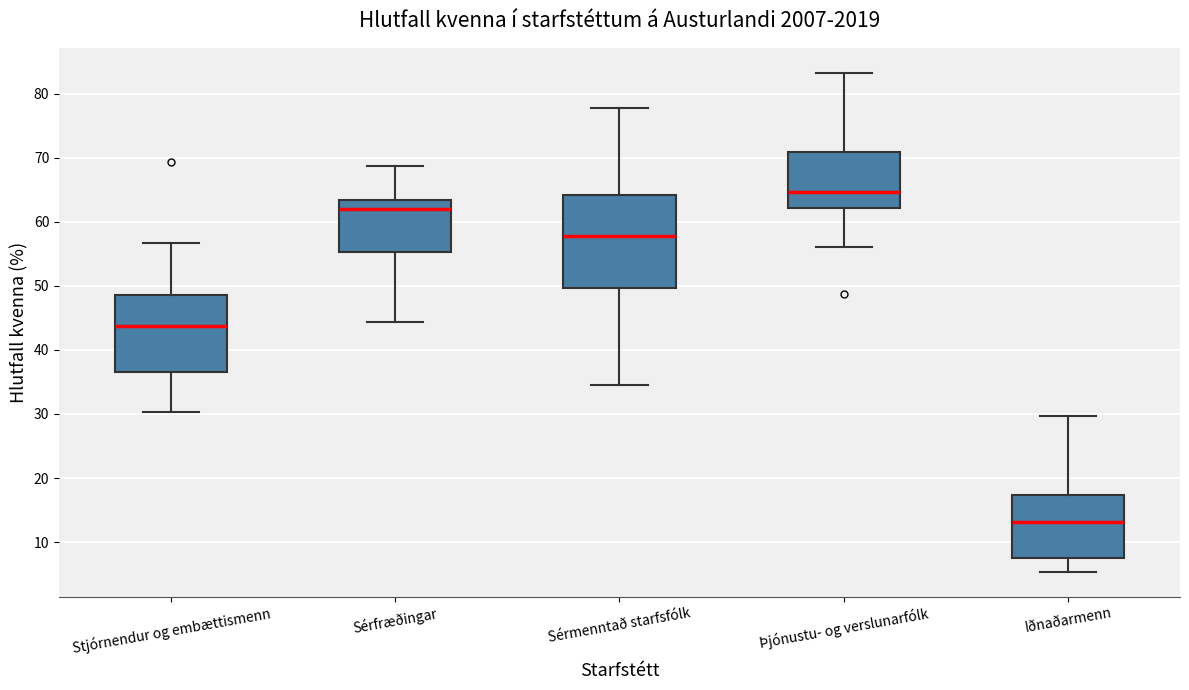

Which box is the tallest, from its lower edge to its upper edge?

Sérmenntað starfsfólk